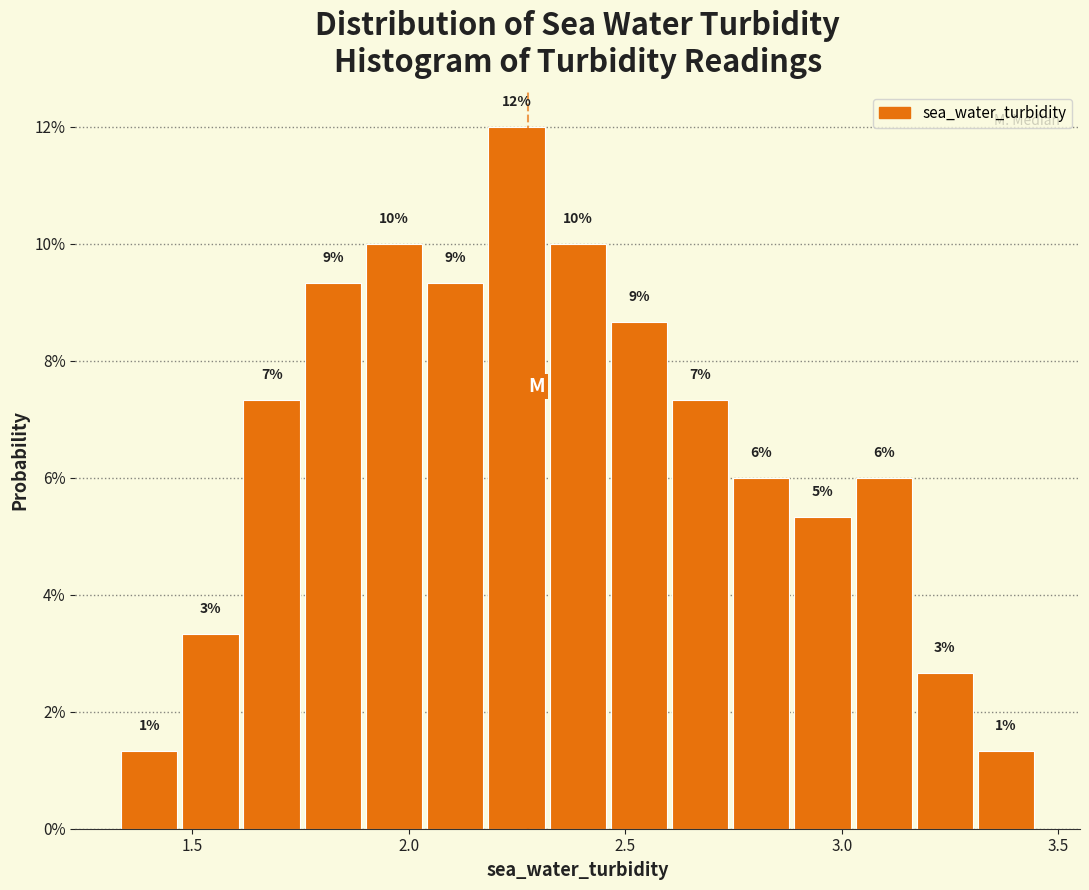

Around what value on the x-axis is the tallest bar? Give the approximate position of its centre, as read against the axis.

2.25